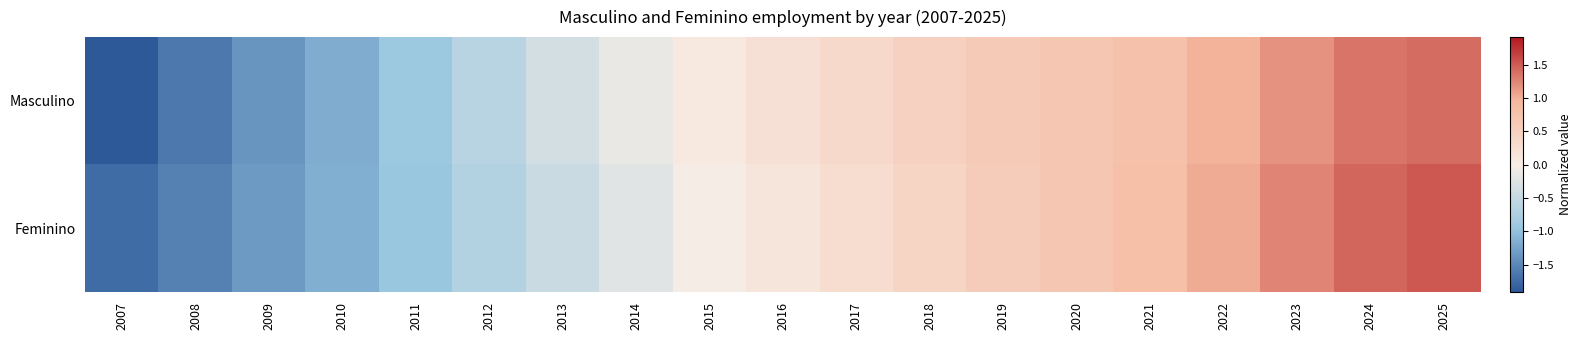

Reading left to right, list all the values displayed in this chart.

Masculino: 2007=-1.9	2008=-1.6	2009=-1.4	2010=-1.2	2011=-0.9	2012=-0.6	2013=-0.4	2014=-0.1	2015=0.1	2016=0.2	2017=0.4	2018=0.5	2019=0.6	2020=0.7	2021=0.8	2022=1.0	2023=1.2	2024=1.3	2025=1.4
Feminino: 2007=-1.7	2008=-1.6	2009=-1.3	2010=-1.2	2011=-1.0	2012=-0.7	2013=-0.5	2014=-0.2	2015=-0.0	2016=0.1	2017=0.3	2018=0.4	2019=0.6	2020=0.7	2021=0.8	2022=1.0	2023=1.3	2024=1.4	2025=1.5